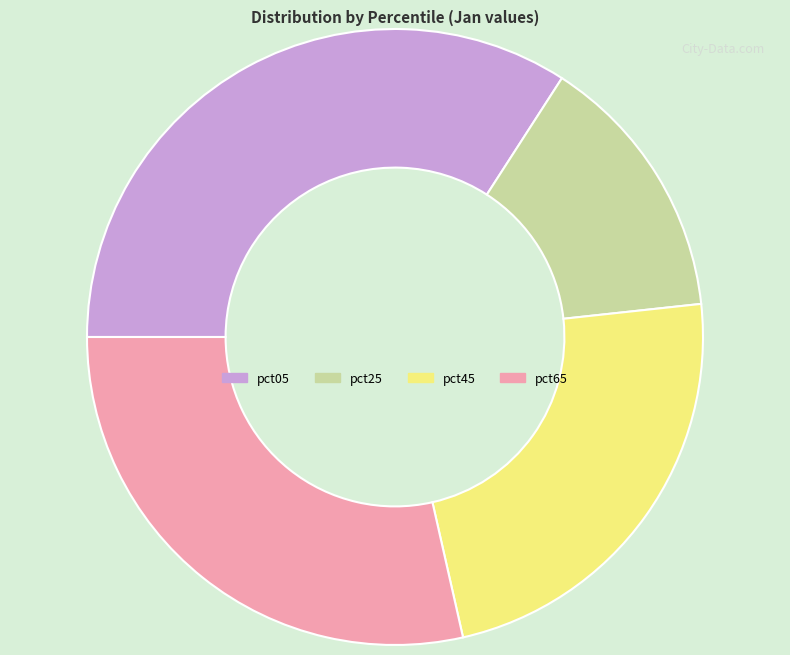

Does any single category account for the majority?

No